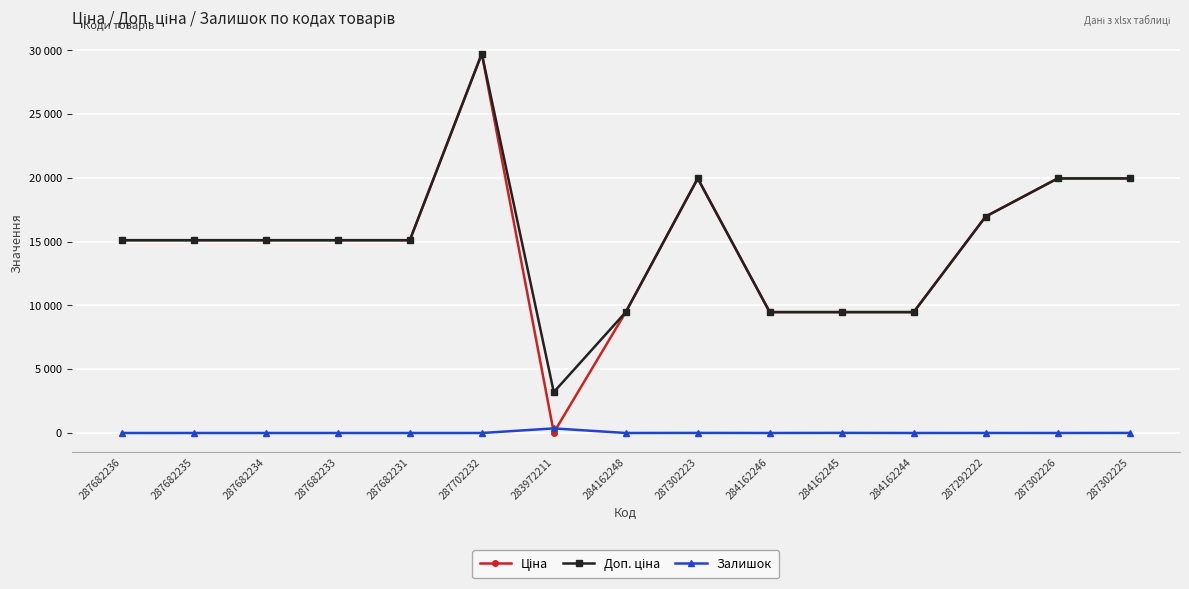

Is this an area chart (filled region under the line)?

No